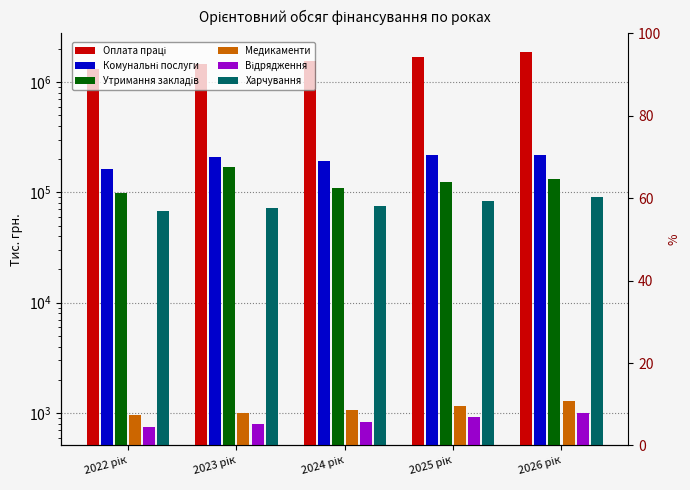

Are the bars grouped side by side (vs. stacked)?

Yes